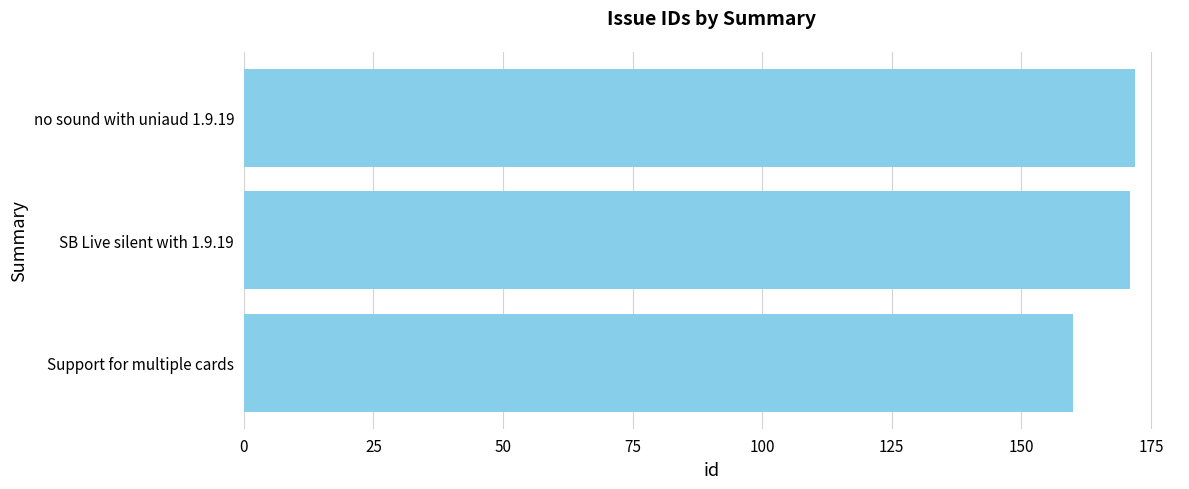

True or false: the data shows 171 at SB Live silent with 1.9.19.

True